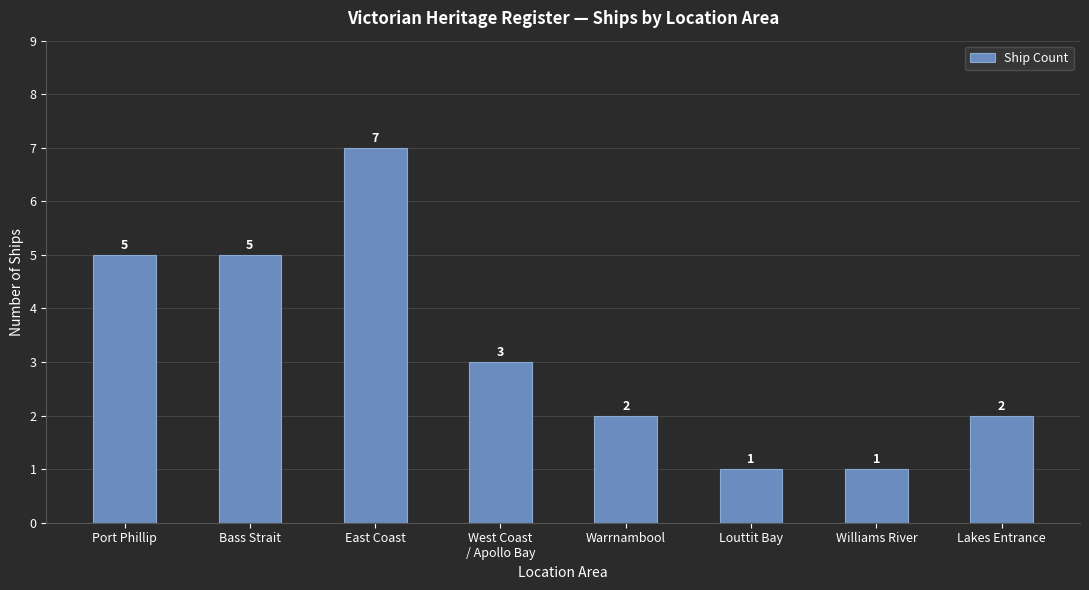

Reading right to left, list all the values displayed in this chart.

Lakes Entrance=2	Williams River=1	Louttit Bay=1	Warrnambool=2	West Coast
/ Apollo Bay=3	East Coast=7	Bass Strait=5	Port Phillip=5